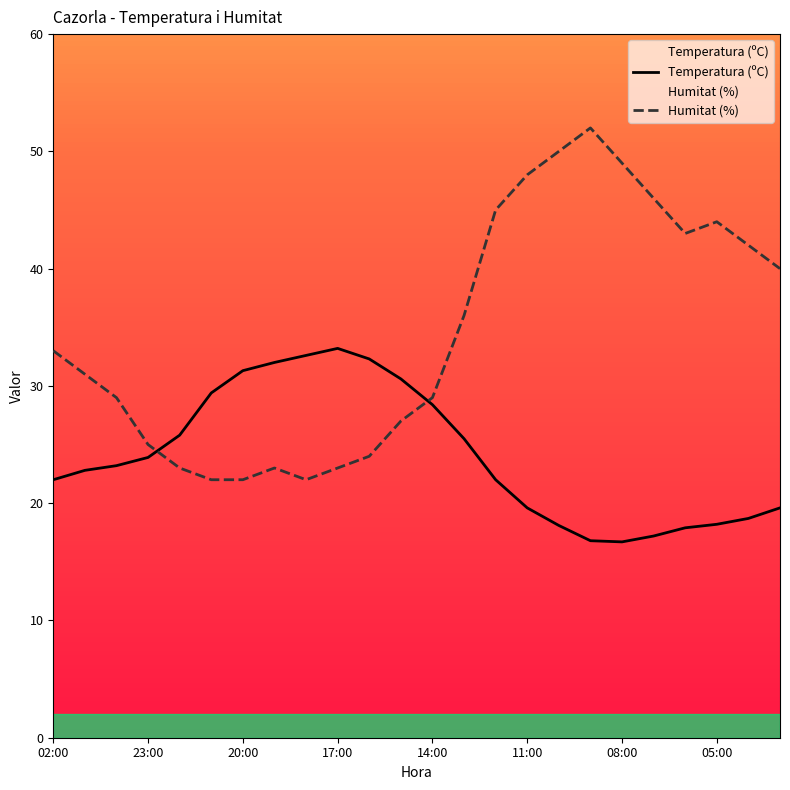

The Temperatura (ºC) series shows 18.1 at 16. True or false?

True